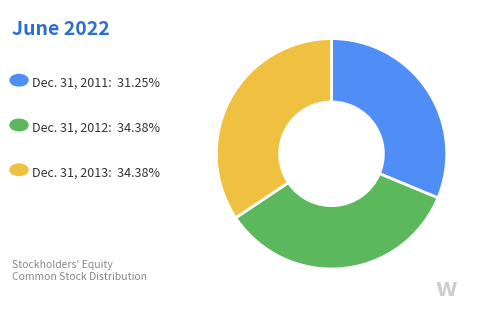

Does any single category account for the majority?

No